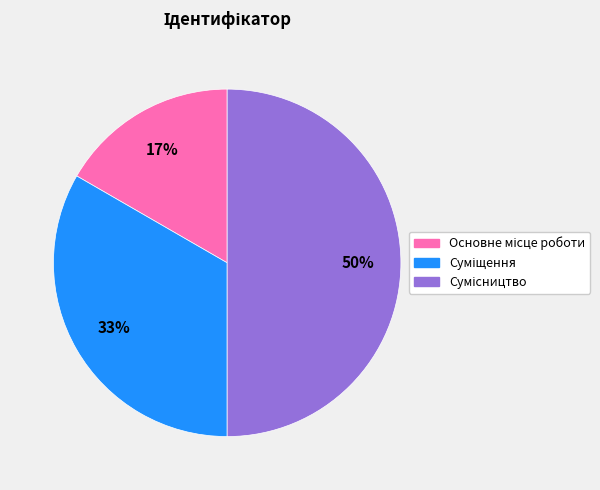

To the nearest percent, what is the average slice percentage?

33%